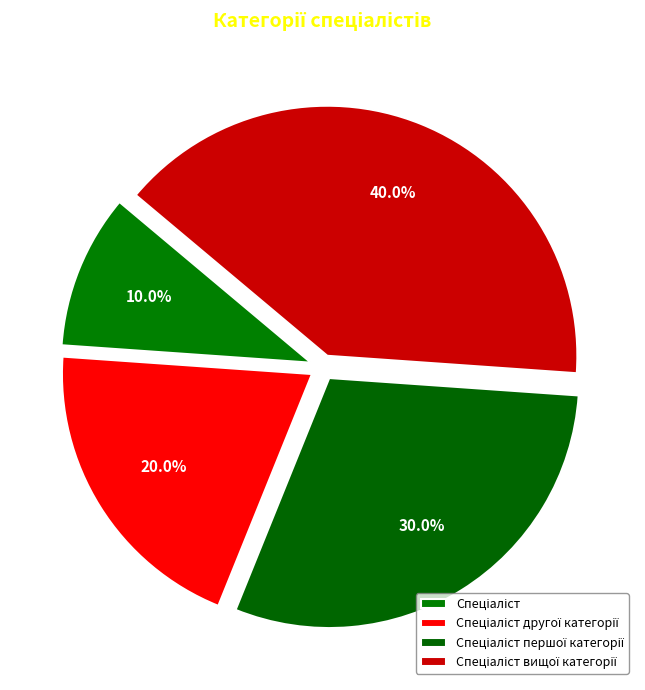

Is there any slice that represents more than half of the pie?

No